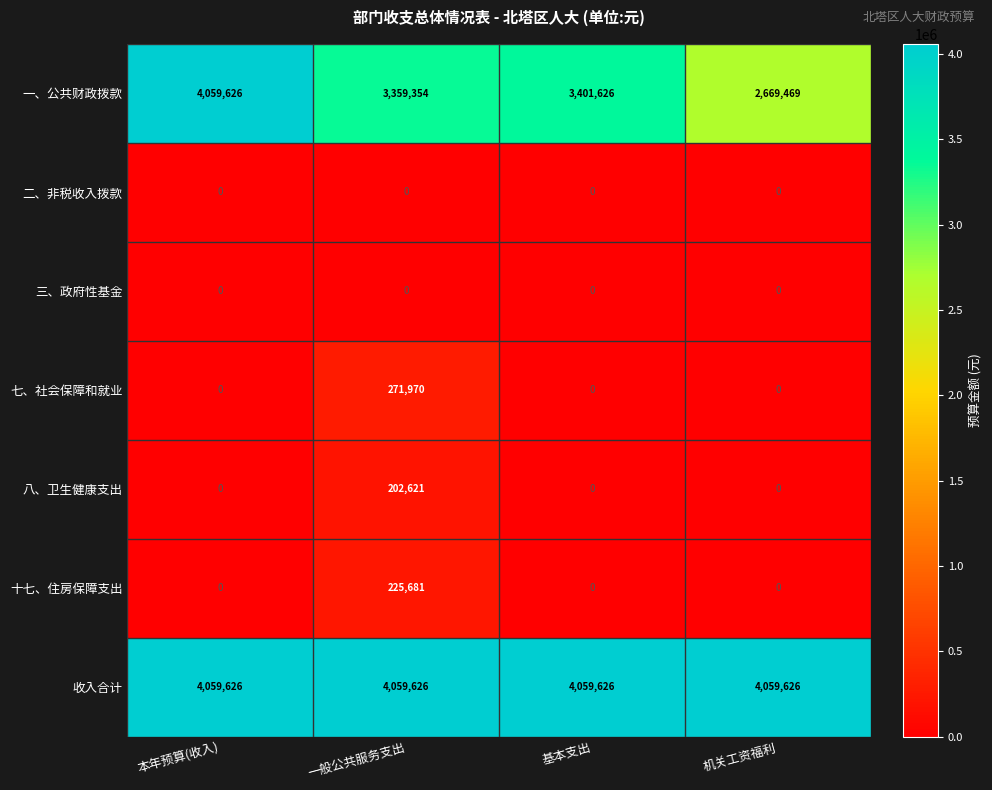

The value of 十七、住房保障支出 at 机关工资福利 is 0. True or false?

True